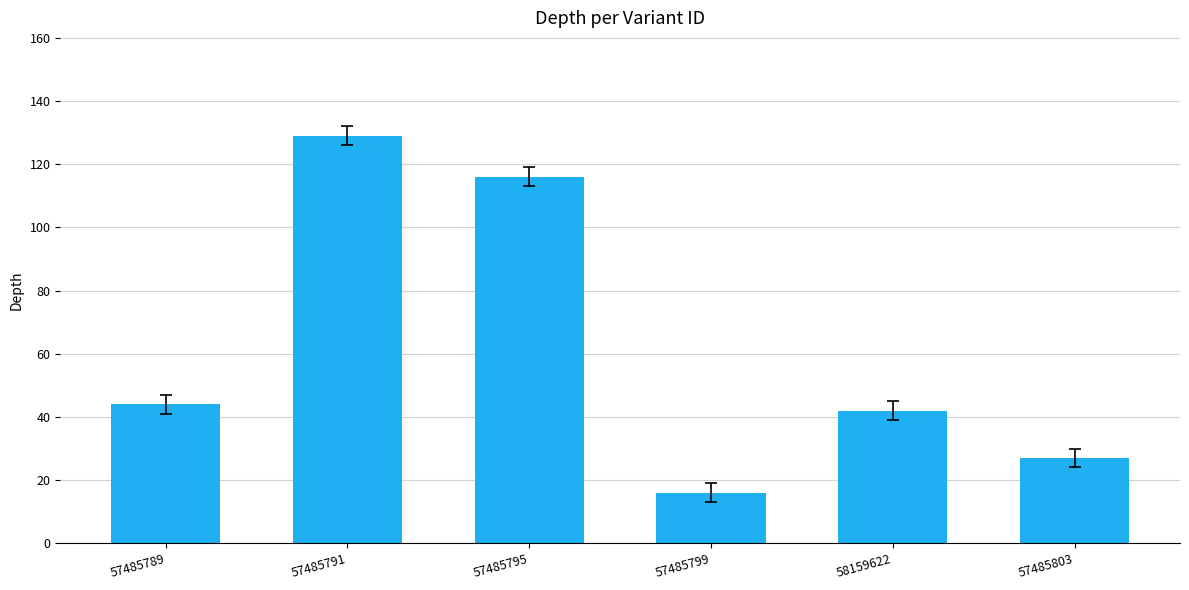

Reading left to right, list all the values displayed in this chart.

57485789=44	57485791=129	57485795=116	57485799=16	58159622=42	57485803=27